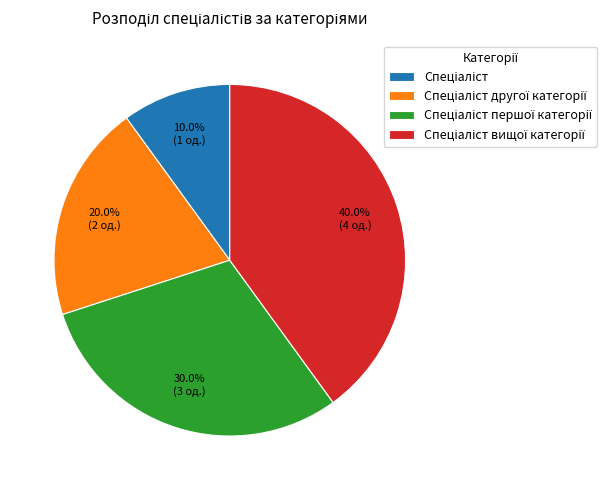

Is there any slice that represents more than half of the pie?

No